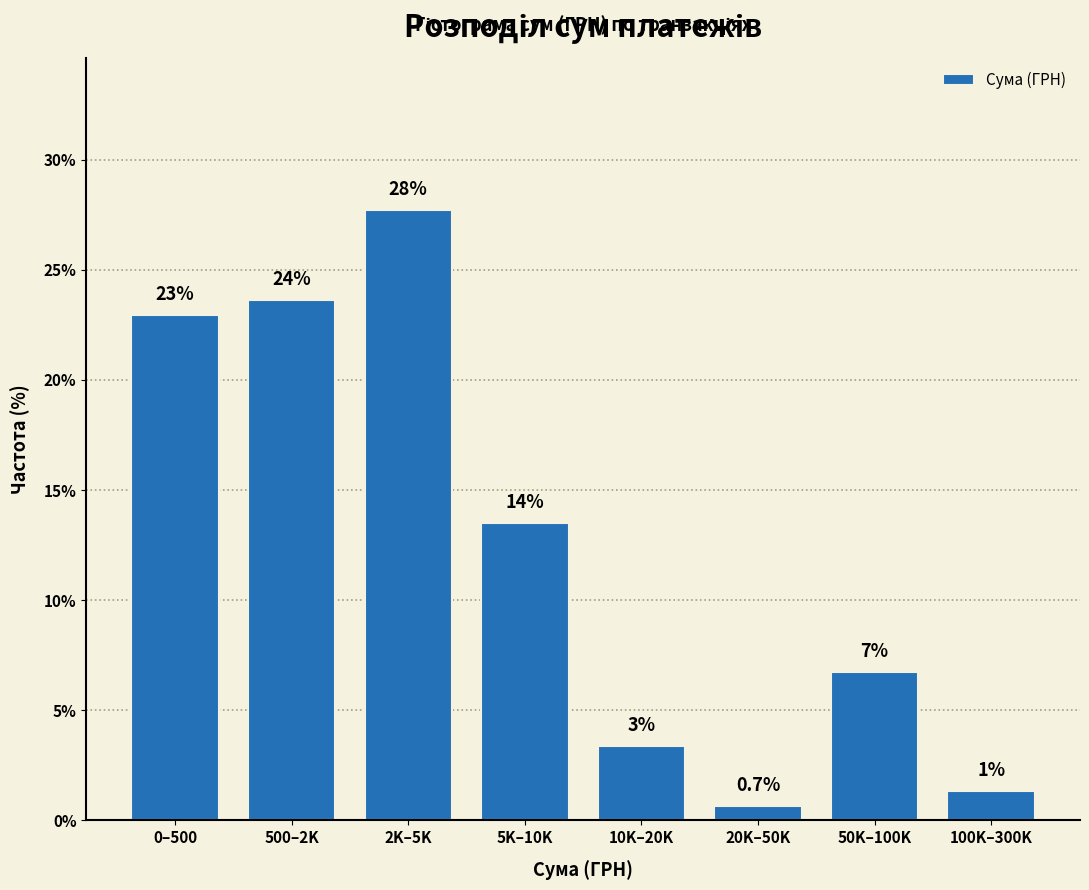

Are the bars horizontal?

No